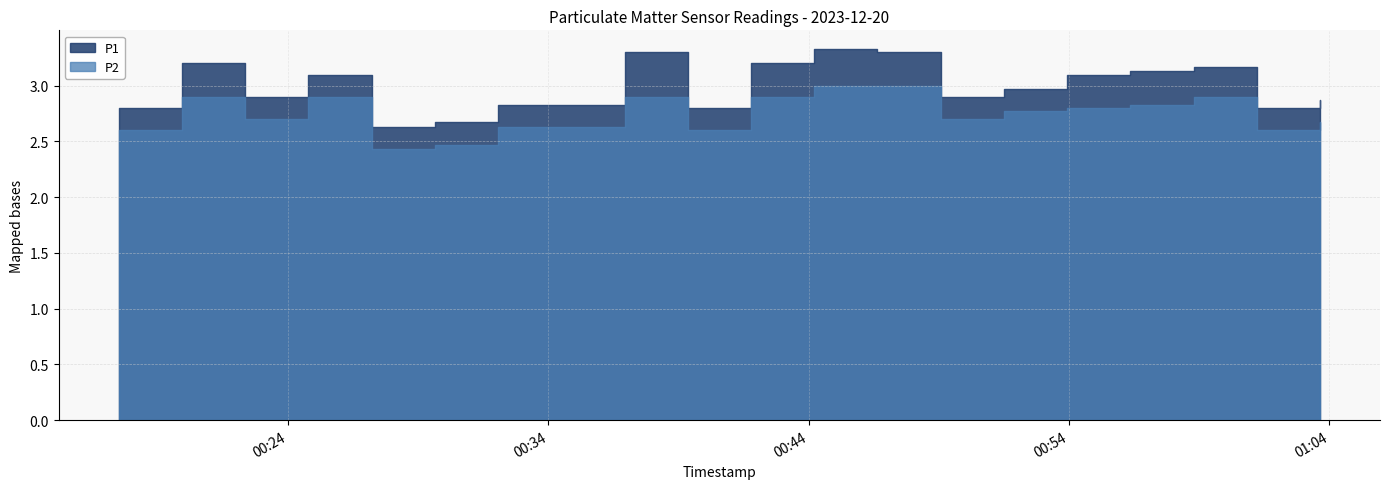

Where is P1 nearest to the value 2?

2023-12-20T00:27:13